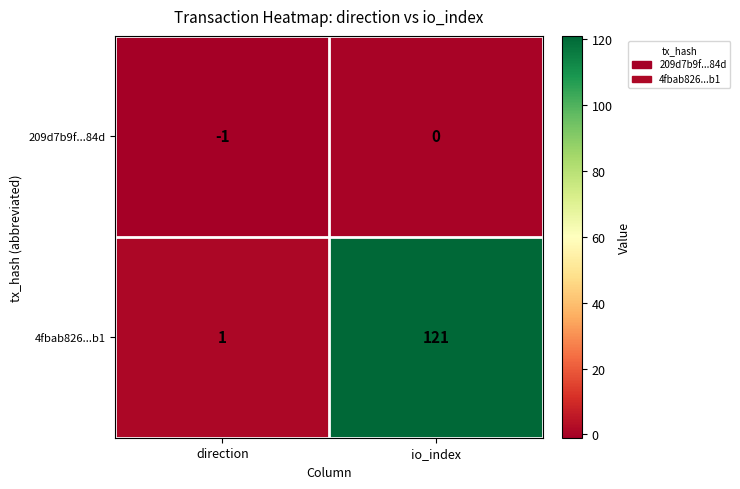

The value of 4fbab826...b1 at io_index is 39. True or false?

False